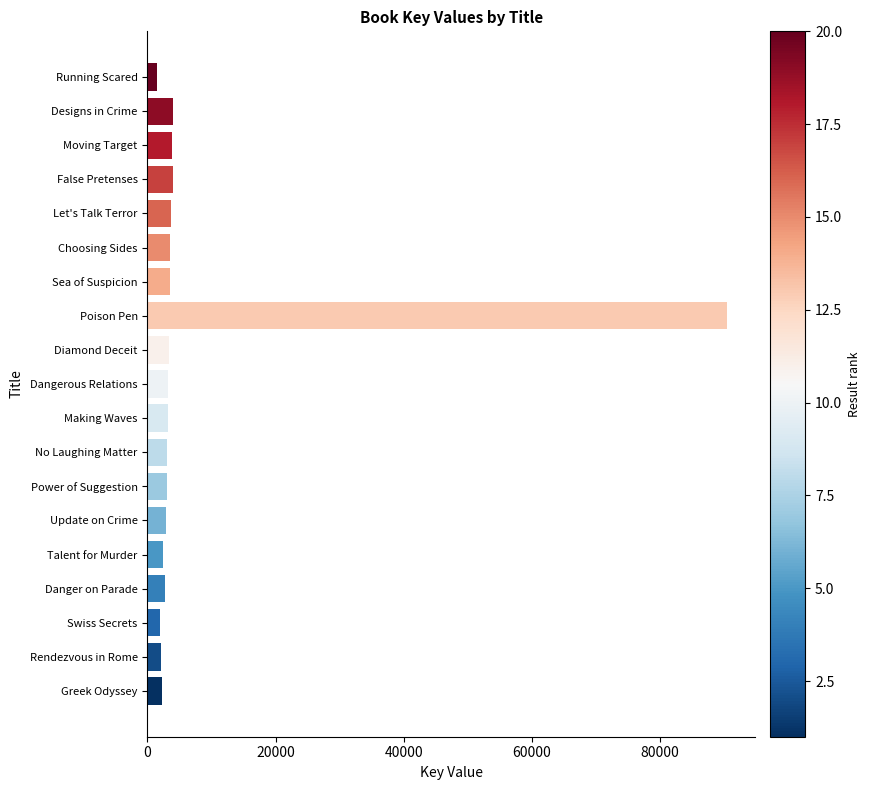

Is it true that the value at No Laughing Matter is 2991?

True